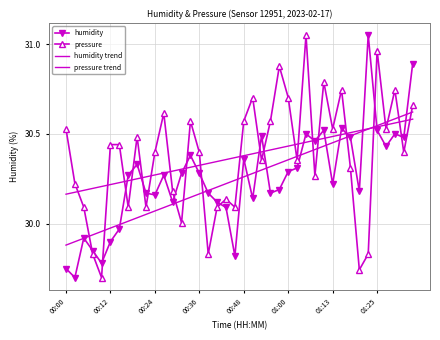

Reading left to right, what are all the values shown in this chart?

humidity: 29.8	29.7	29.9	29.9	29.8	29.9	30.0	30.3	30.3	30.2	30.2	30.3	30.1	30.3	30.4	30.3	30.2	30.1	30.1	29.8	30.4	30.1	30.5	30.2	30.2	30.3	30.3	30.5	30.5	30.5	30.2	30.5	30.5	30.2	31.1	30.5	30.4	30.5	30.5	30.9
pressure: 30.5	30.2	30.1	29.8	29.7	30.4	30.4	30.1	30.5	30.1	30.4	30.6	30.2	30.0	30.6	30.4	29.8	30.1	30.1	30.1	30.6	30.7	30.4	30.6	30.9	30.7	30.4	31.1	30.3	30.8	30.5	30.7	30.3	29.7	29.8	31.0	30.5	30.7	30.4	30.7
humidity trend: 29.9	29.9	29.9	29.9	30.0	30.0	30.0	30.0	30.0	30.1	30.1	30.1	30.1	30.1	30.1	30.2	30.2	30.2	30.2	30.2	30.3	30.3	30.3	30.3	30.3	30.4	30.4	30.4	30.4	30.4	30.5	30.5	30.5	30.5	30.5	30.5	30.6	30.6	30.6	30.6
pressure trend: 30.2	30.2	30.2	30.2	30.2	30.2	30.2	30.2	30.2	30.3	30.3	30.3	30.3	30.3	30.3	30.3	30.3	30.3	30.4	30.4	30.4	30.4	30.4	30.4	30.4	30.4	30.4	30.5	30.5	30.5	30.5	30.5	30.5	30.5	30.5	30.5	30.5	30.6	30.6	30.6